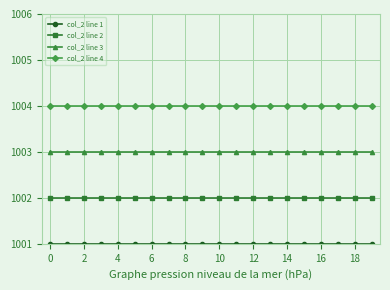

What is the sum of all col_2 line 3 values?

20060